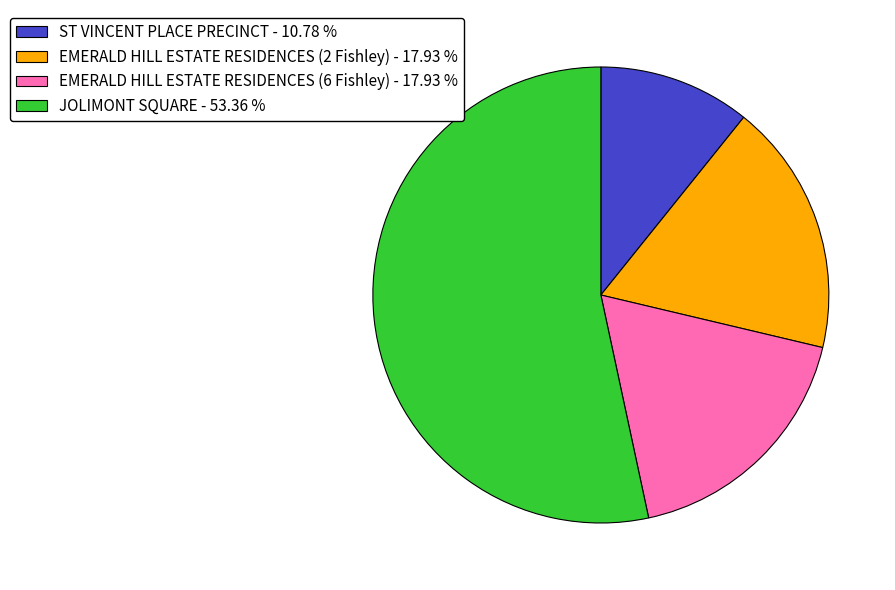

How many slices are in this pie chart?

4